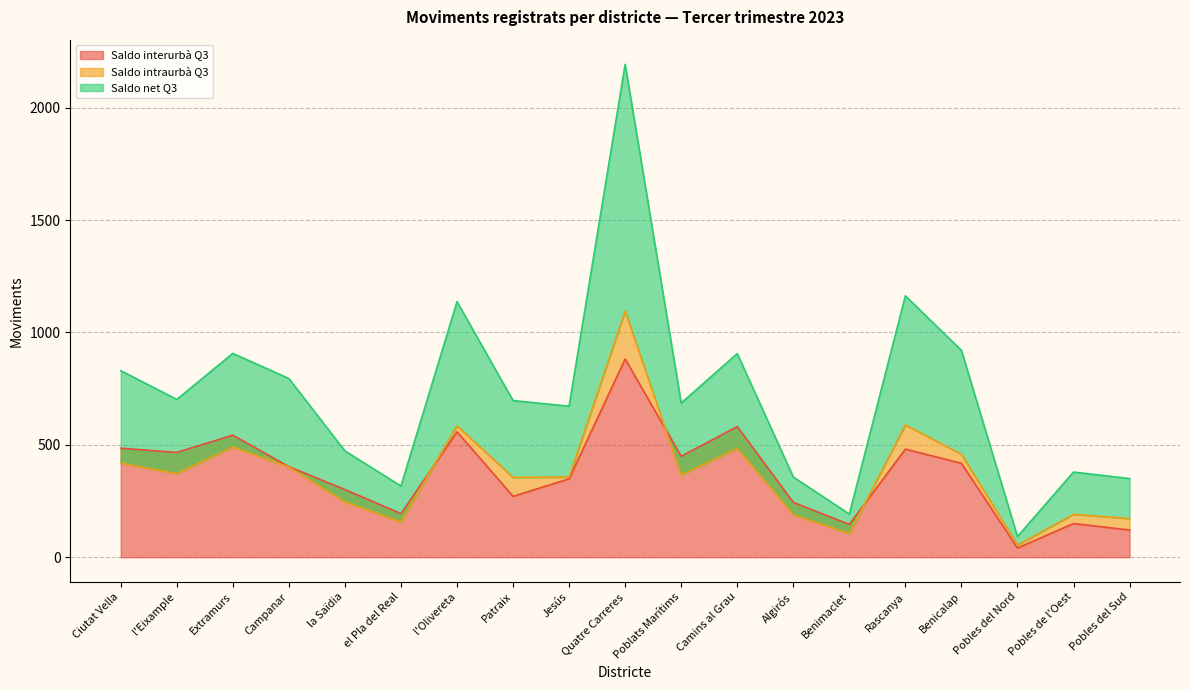

True or false: Saldo net Q3 and Saldo interurbà Q3 intersect in this chart.

False